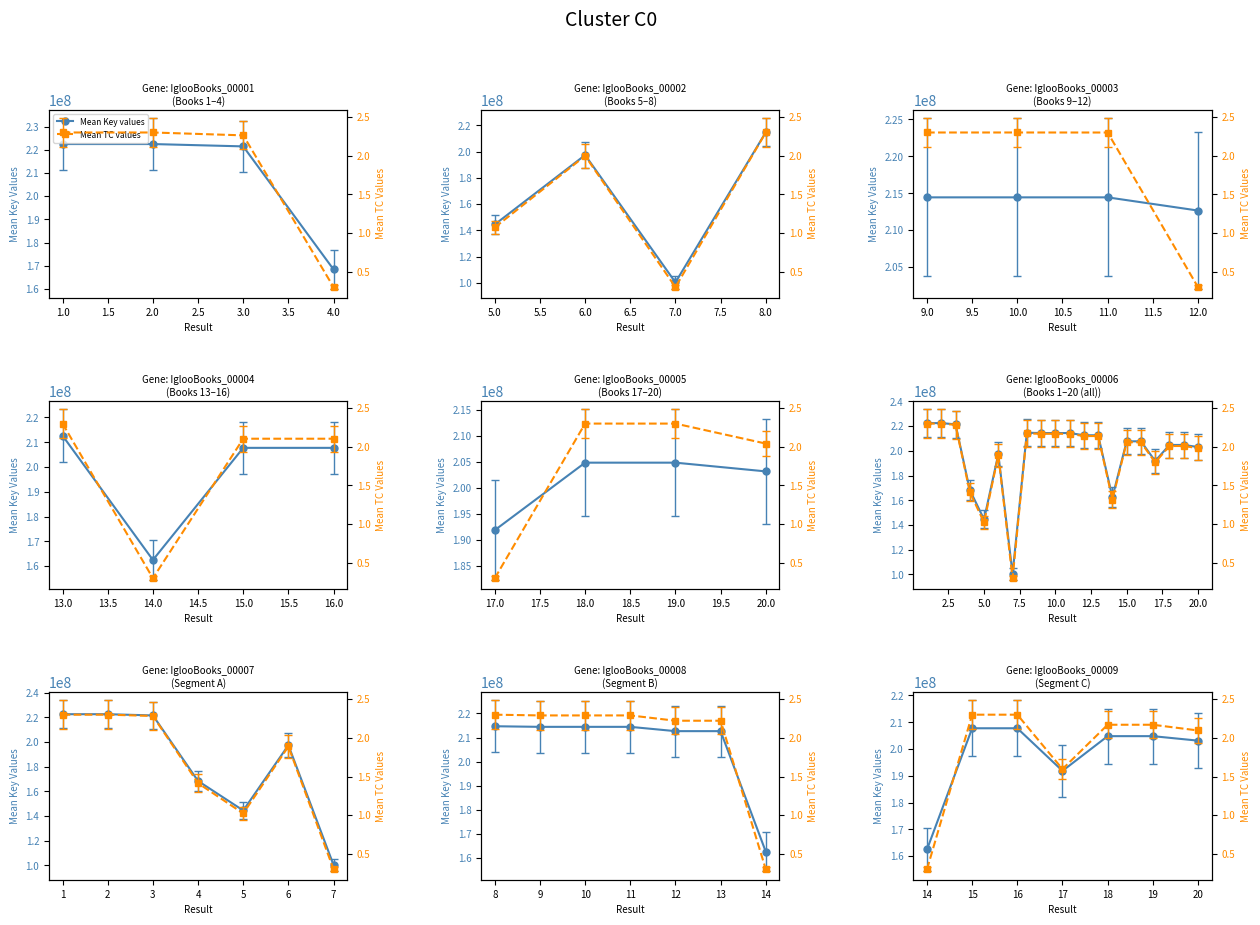

Where is the first local maximum for Mean TC values?

16